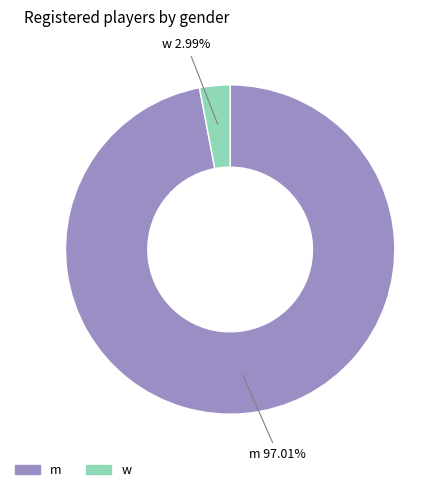

What percentage is the w slice, to the nearest percent?

3%